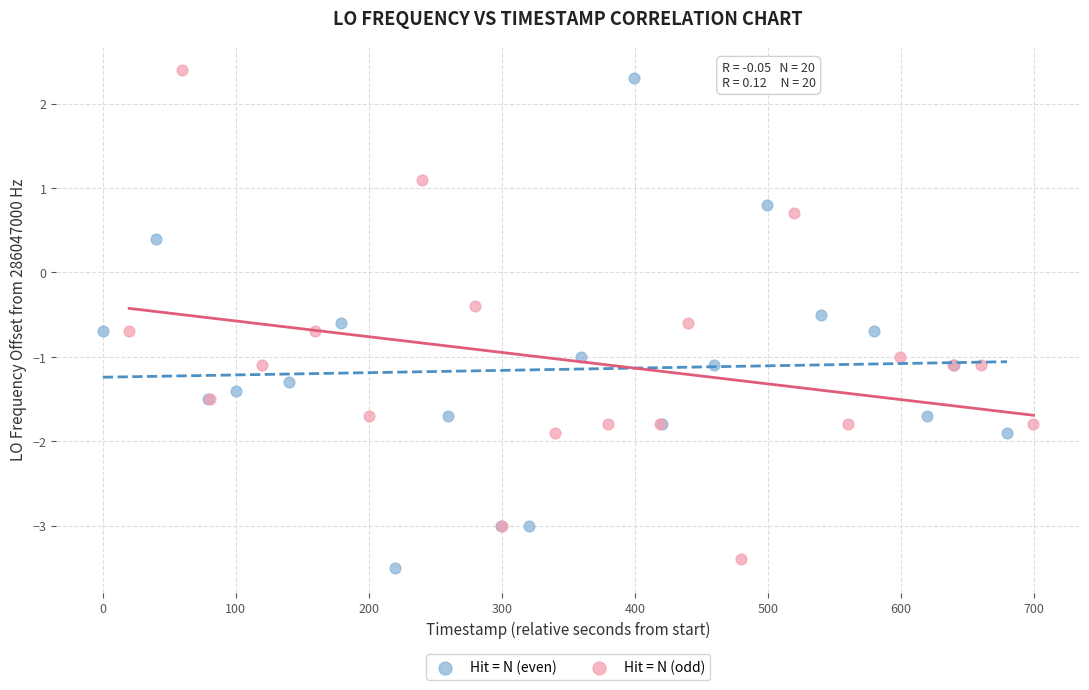

Which series reaches the maximum Y coordinate?

Hit = N (odd)